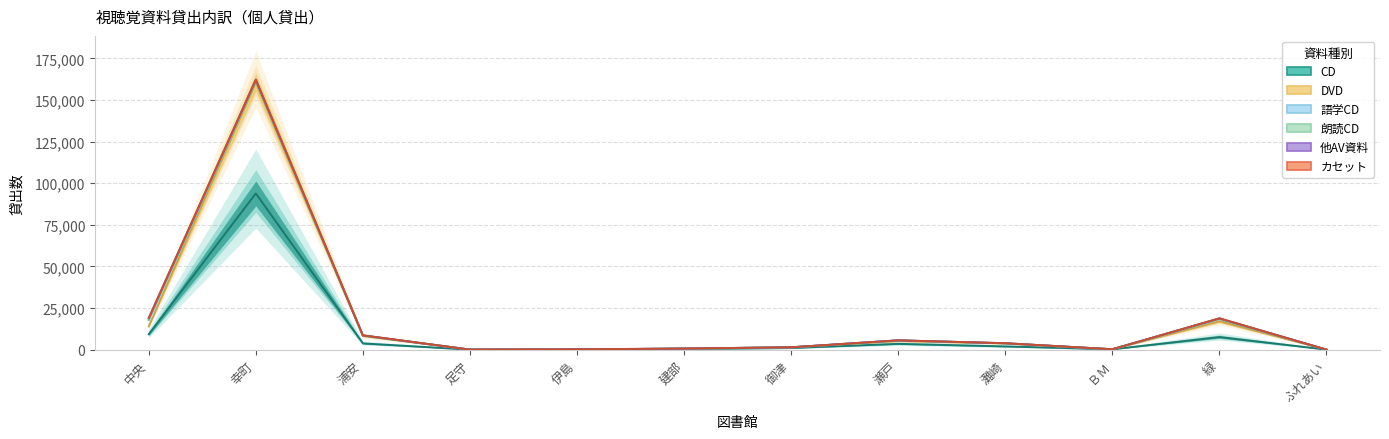

True or false: カセット and 朗読CD intersect in this chart.

False